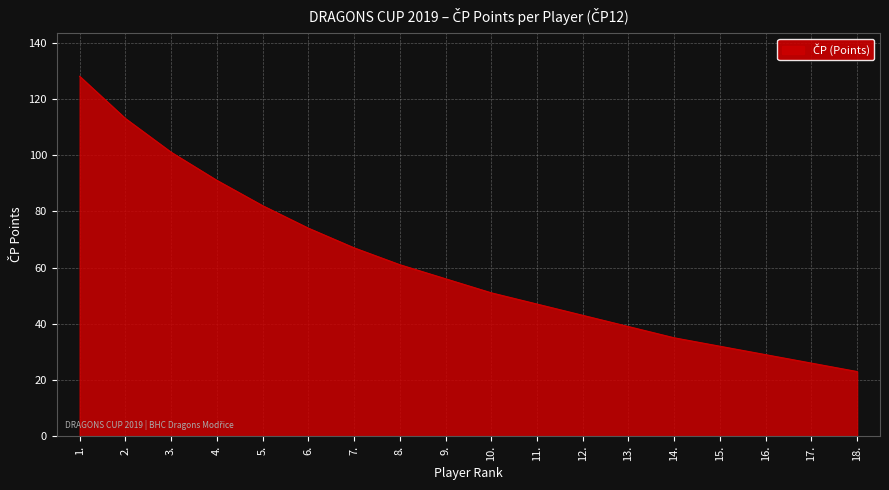

Which category has the lowest value across all series?

18.